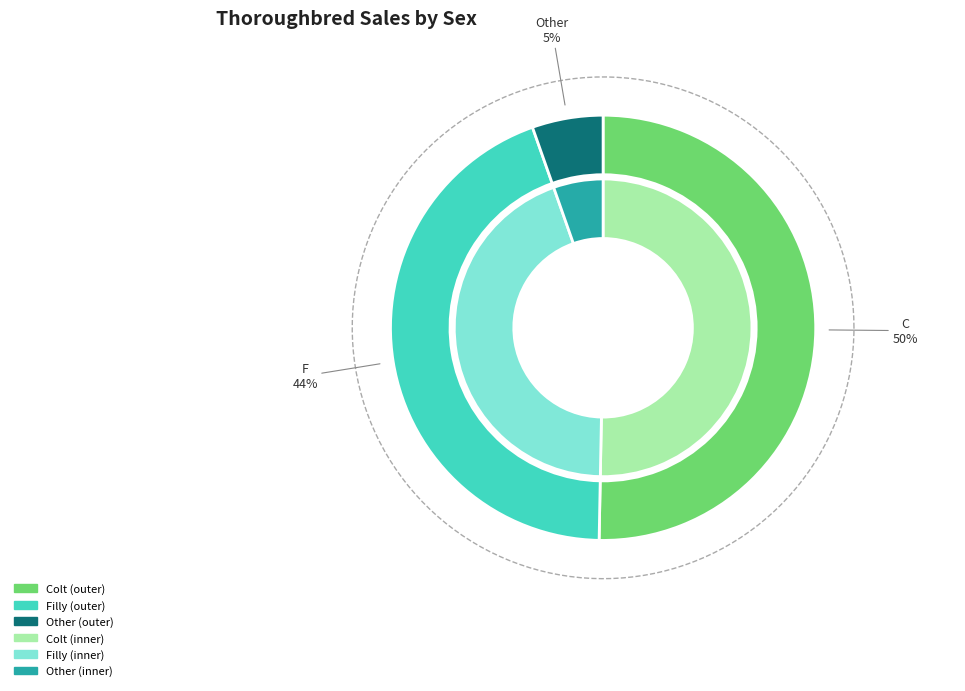

How many slices are in this pie chart?

3